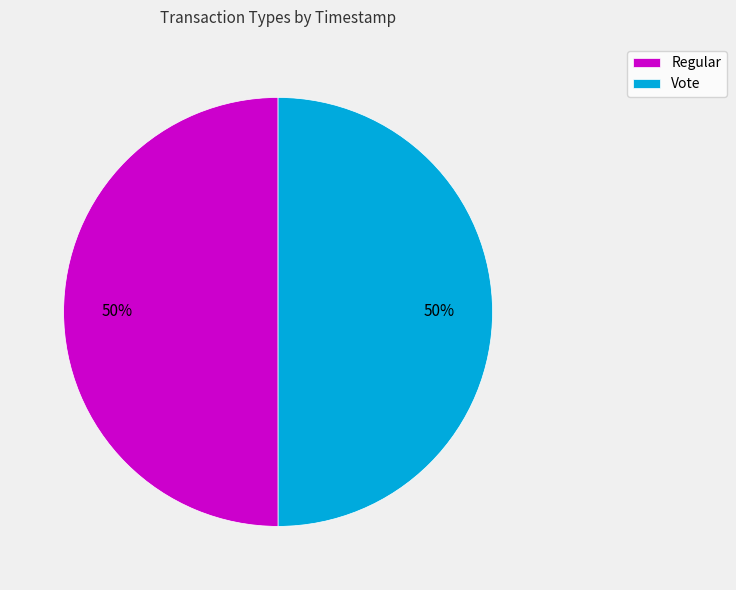

To the nearest percent, what portion does Vote represent?

50%